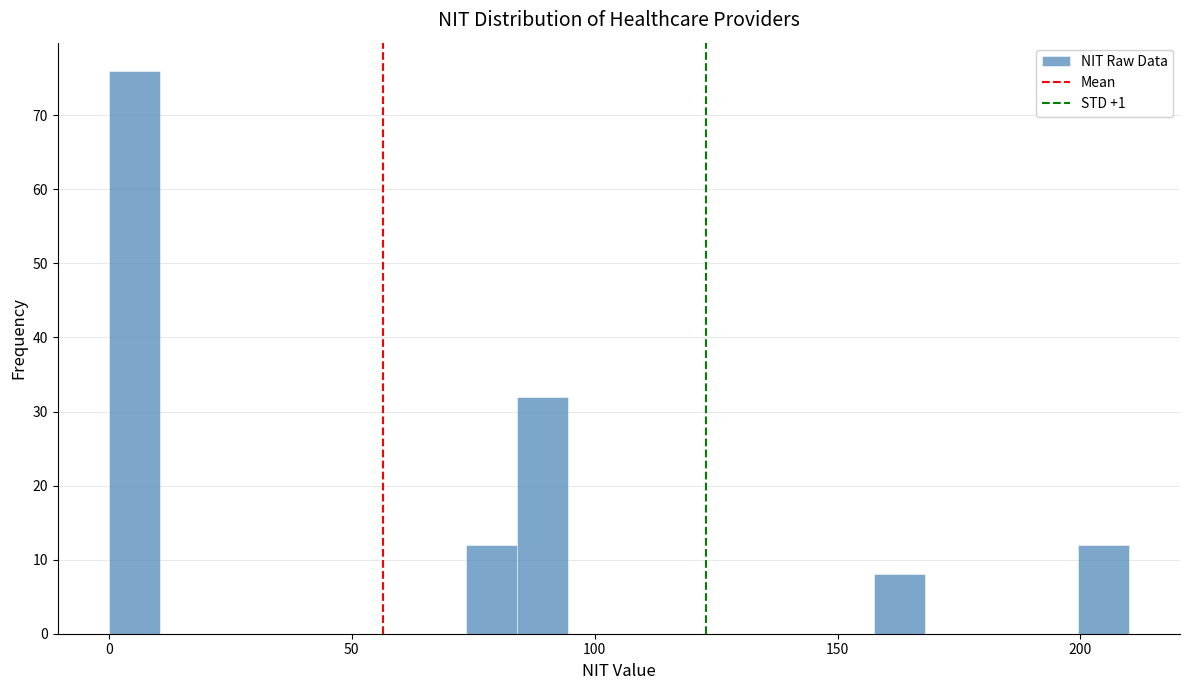

Read against the x-axis, roughly where is the centre of the tallest bar?

5